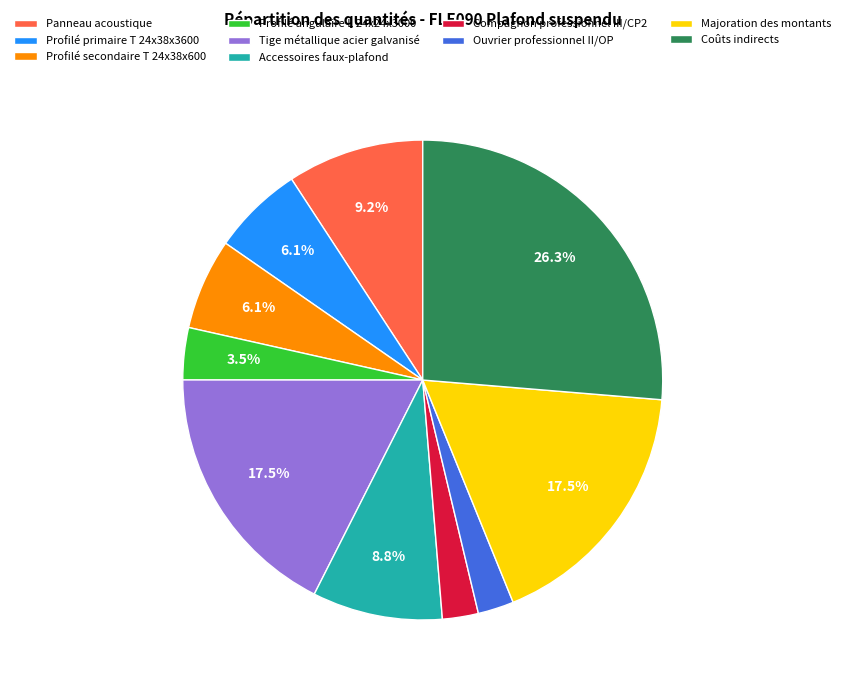

To the nearest percent, what portion does Panneau acoustique represent?

9%